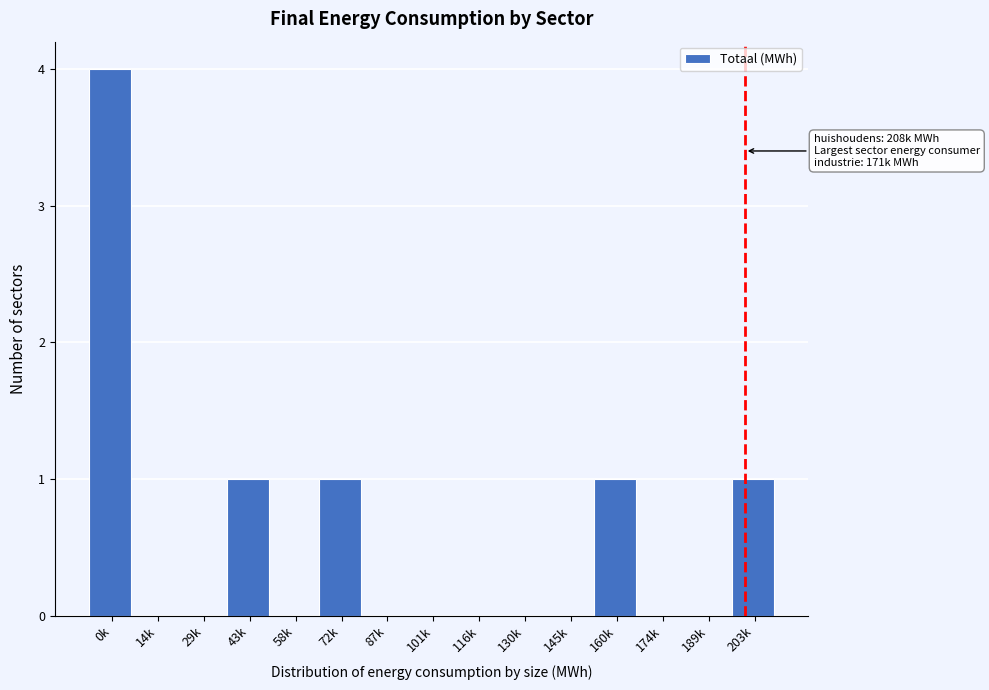

Reading left to right, extract all data points from this chart.

0k=4	14k=0	29k=0	43k=1	58k=0	72k=1	87k=0	101k=0	116k=0	130k=0	145k=0	160k=1	174k=0	189k=0	203k=1